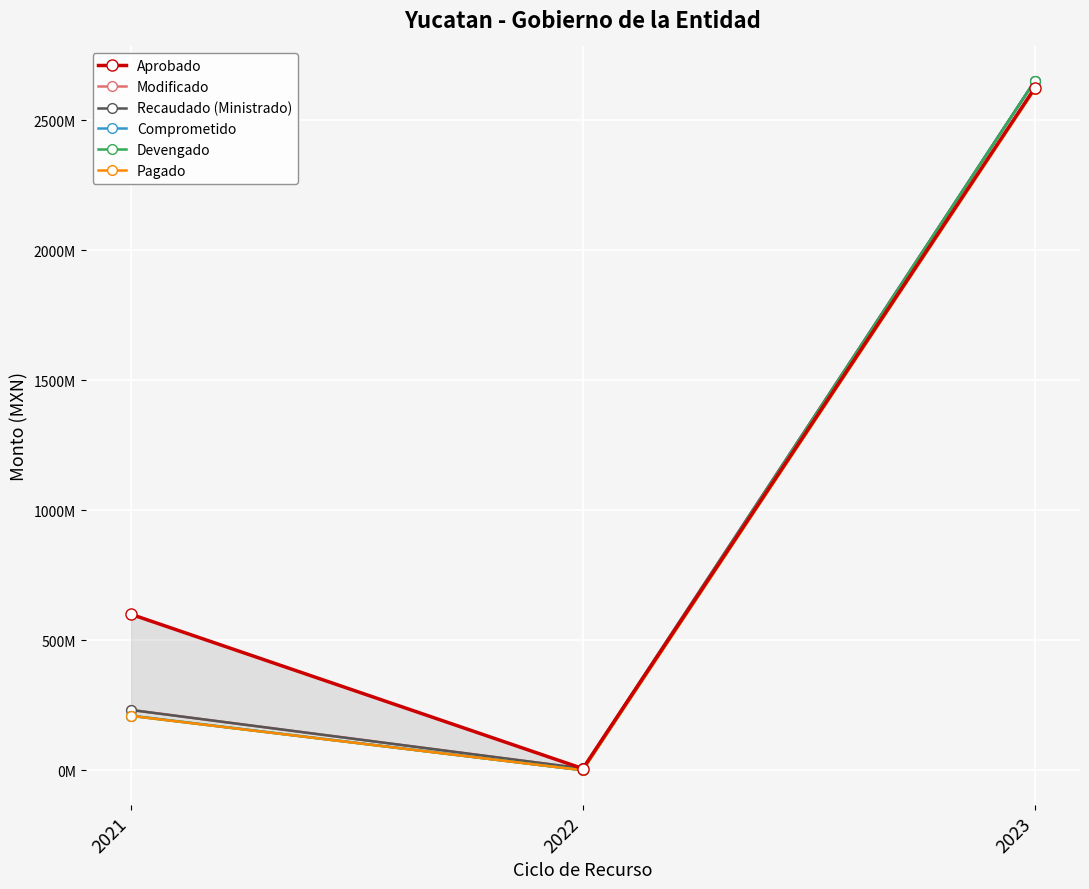

Reading right to left, what are all the values shown in this chart?

Aprobado: 2624416963.0	6306000.0	600000000.0
Modificado: 2651437045.8	6831500.0	231901366.7
Recaudado (Ministrado): 2651437045.8	6831500.0	231901366.7
Comprometido: 2651437045.8	0.0	210219832.0
Devengado: 2651437045.8	0.0	209166506.0
Pagado: 2619193590.2	0.0	209166506.0